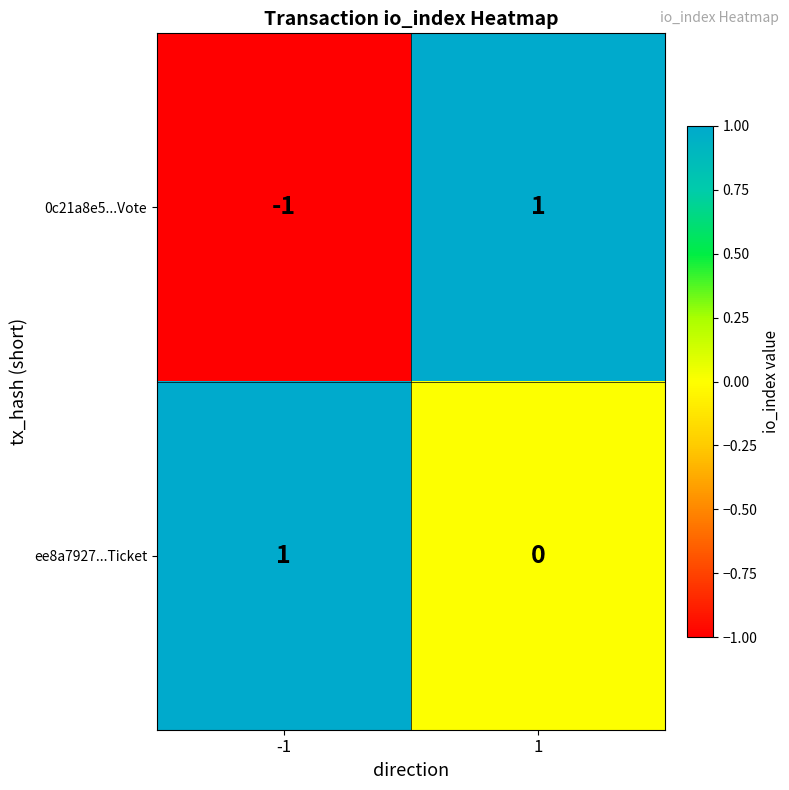

Which series changed the most between -1 and 1?

0c21a8e5...Vote